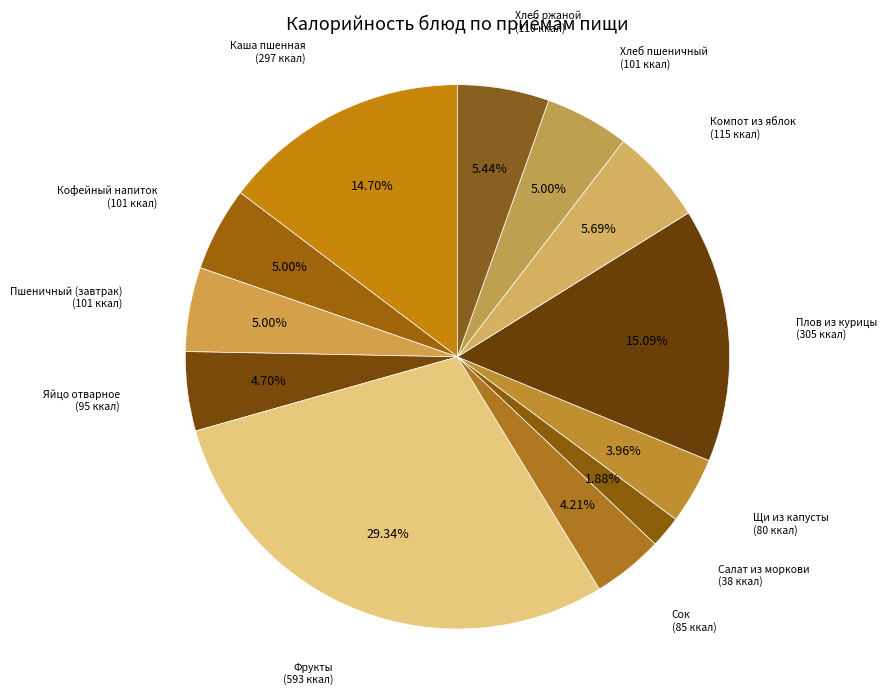

Which category has the biggest portion of the pie?

Фрукты